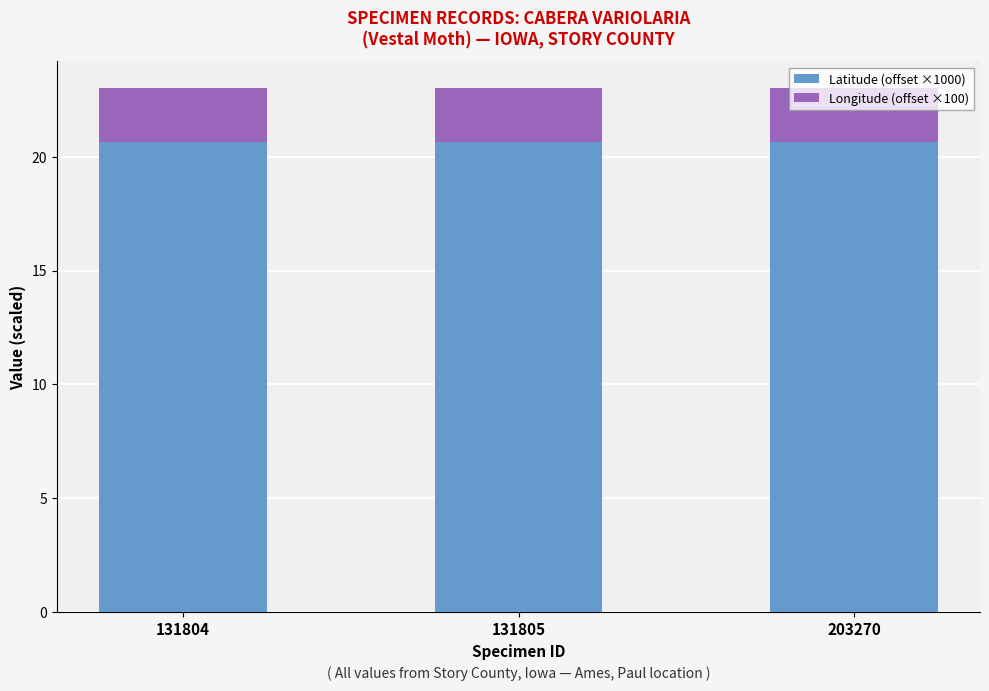

What is the minimum value for Latitude (offset ×1000)?

20.6